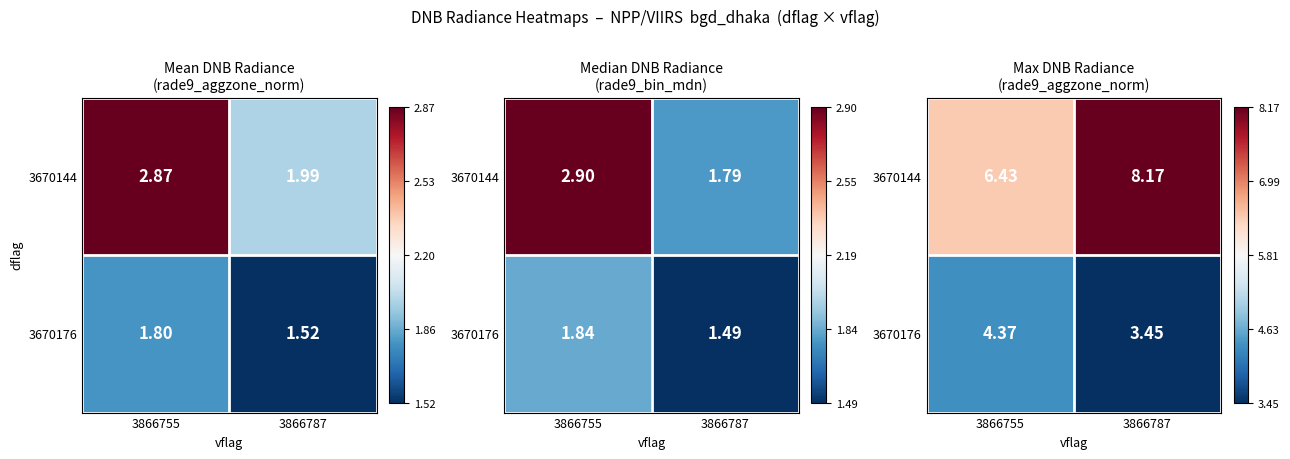

Rank the series at 3866787 from highest to lowest value.

3670144, 3670176